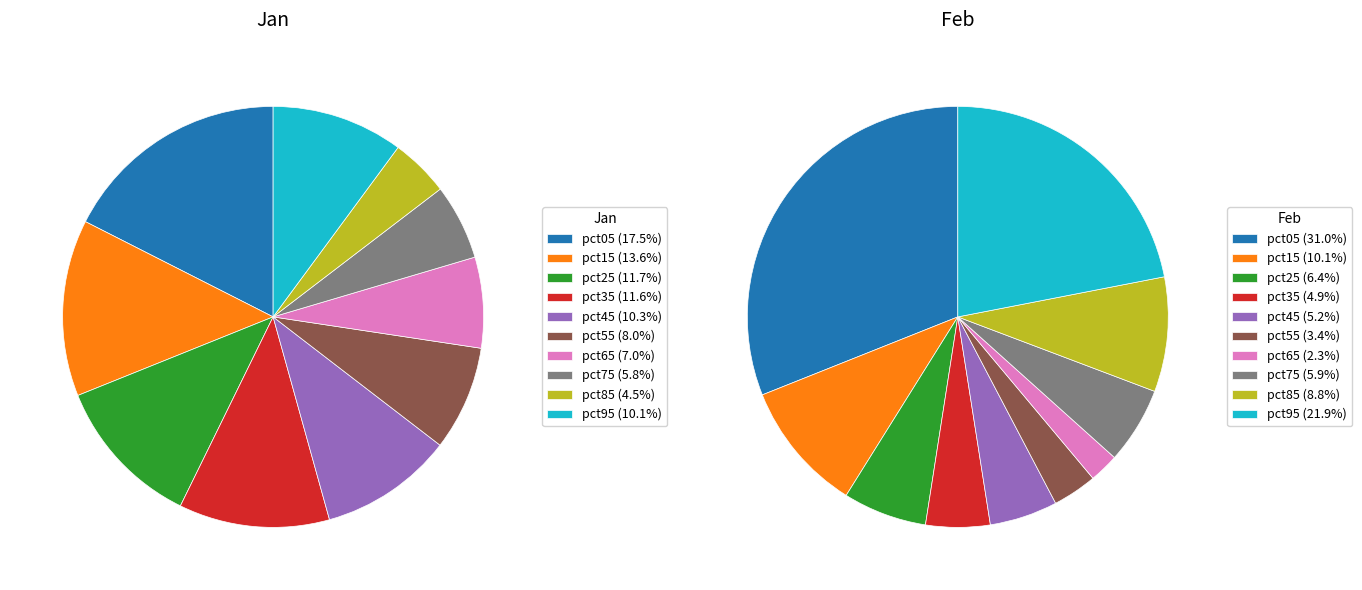

Is 5 the majority of the pie?

No